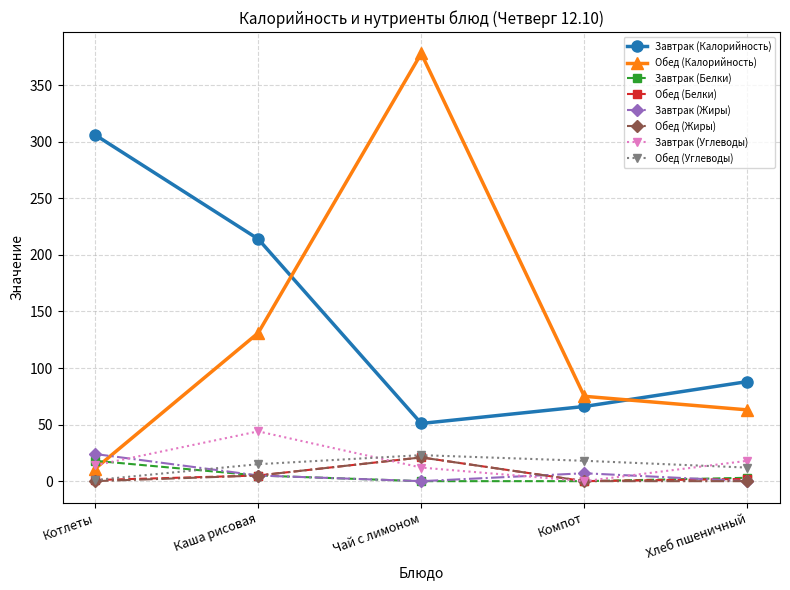

What position from the left is Хлеб пшеничный?

5